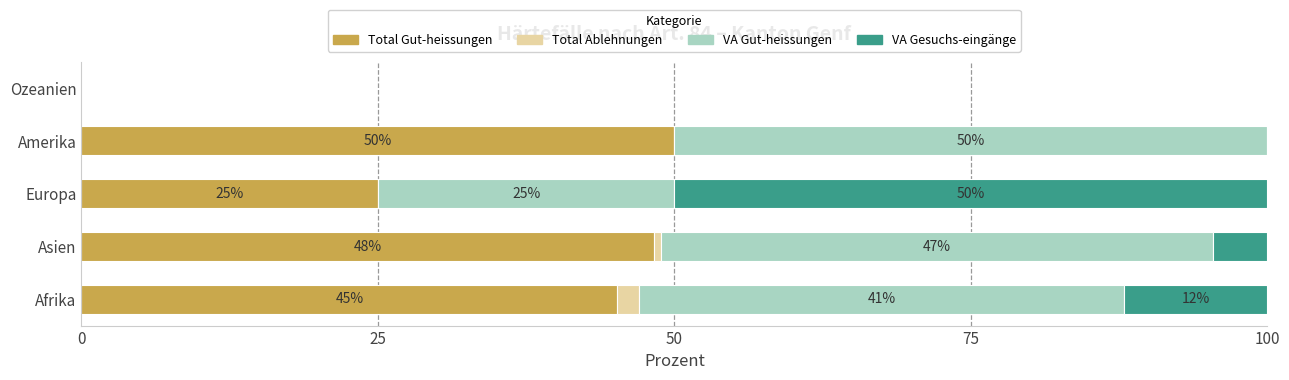

Is it true that Total Gut-heissungen equals 0.0 at Ozeanien?

True